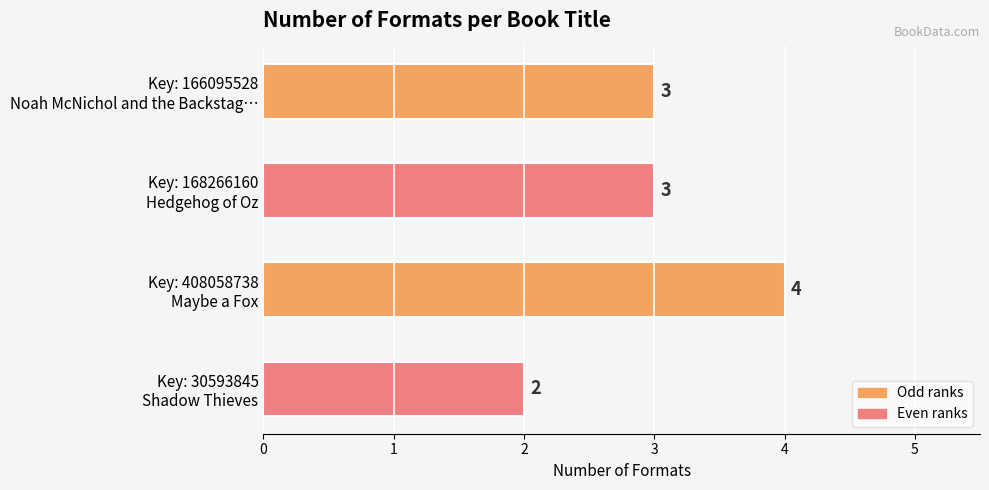

How many series are shown in this chart?

1